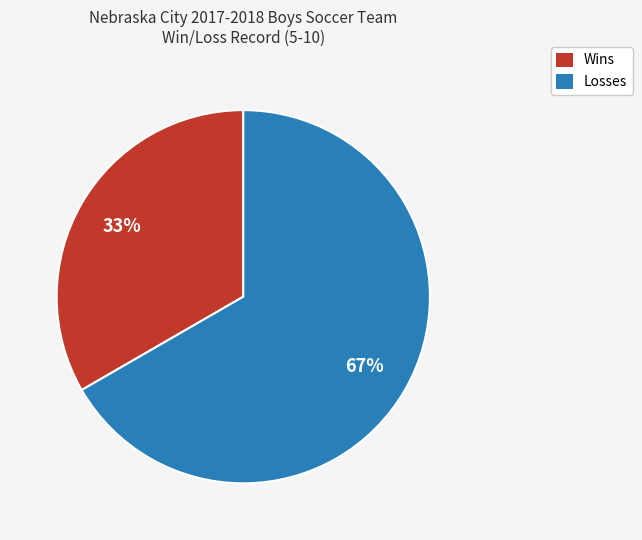

To the nearest percent, what percentage of the pie is Wins?

33%